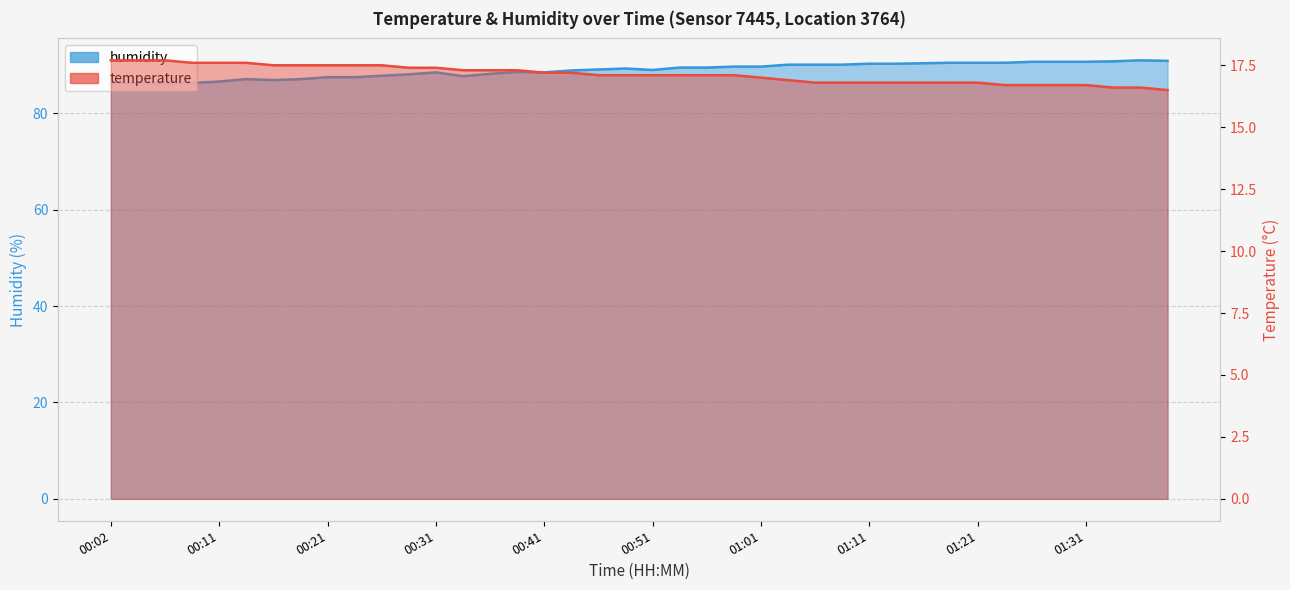

What is the maximum value shown in the chart?

91.0